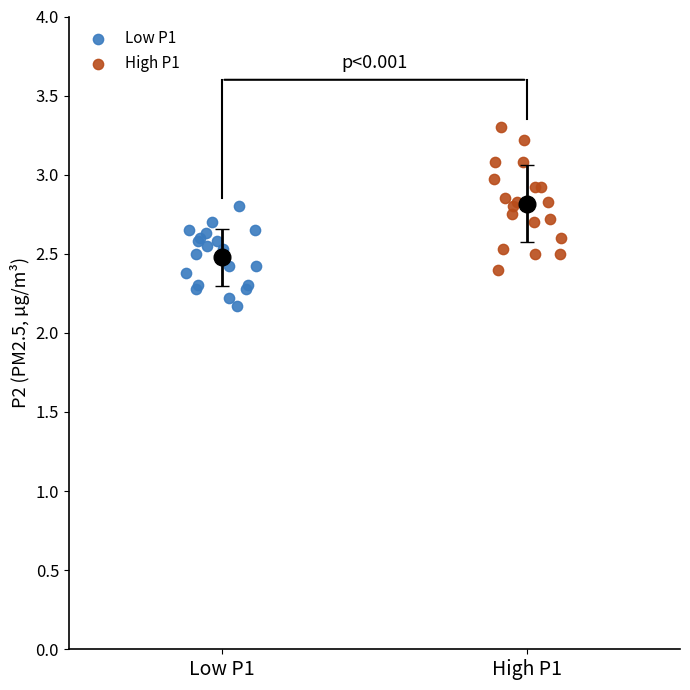

What are all the series names shown in the legend?

Low P1, High P1